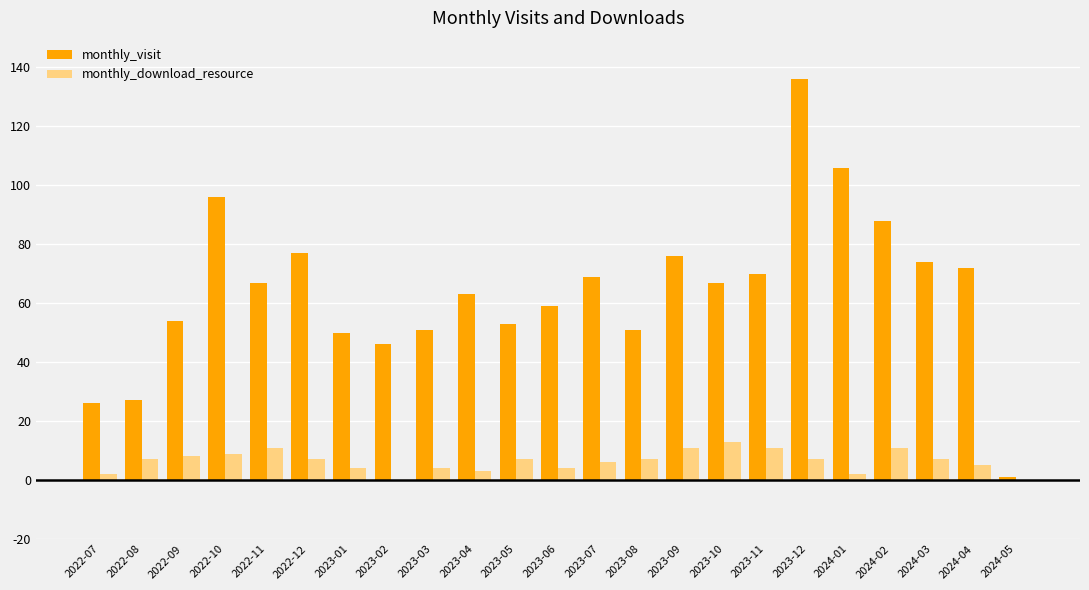

Which series has the largest total across all categories?

monthly_visit